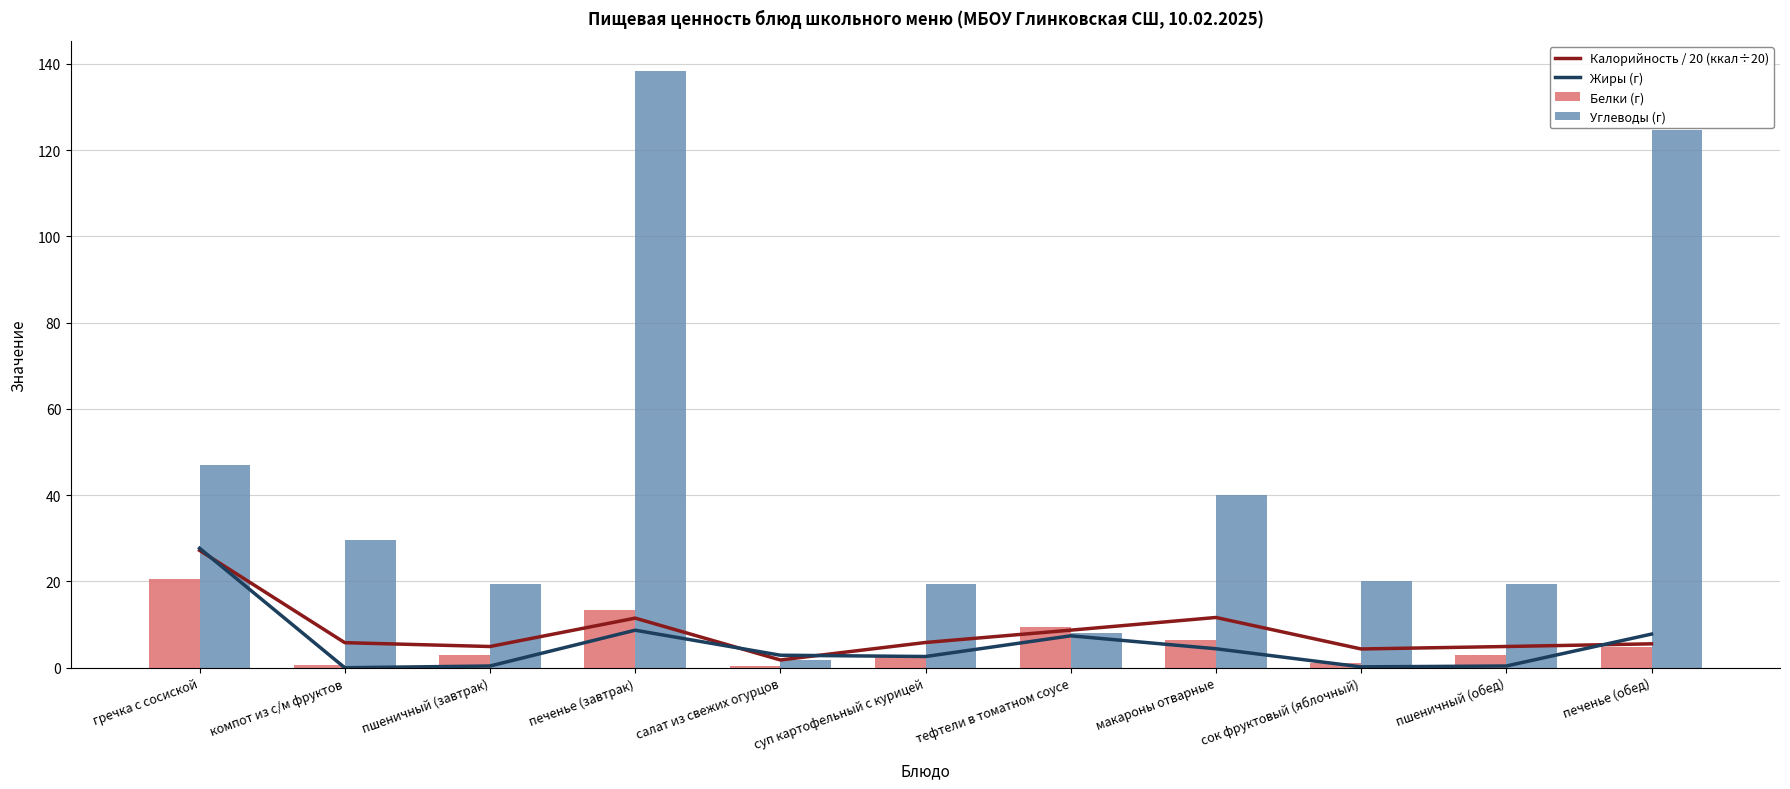

Which series has the widest spread of values?

Углеводы (г)